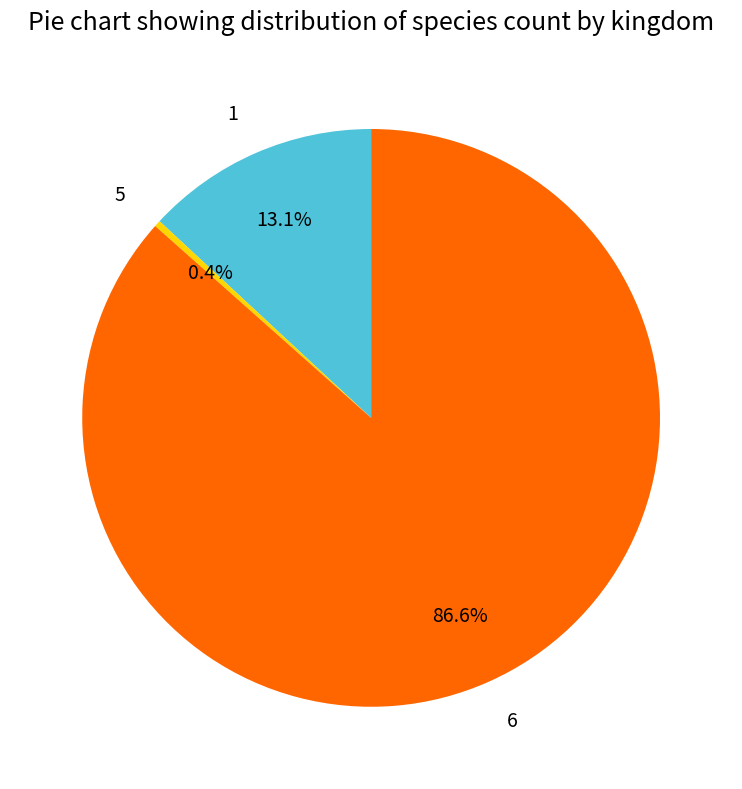

The 1 slice represents 13% of the pie. True or false?

True